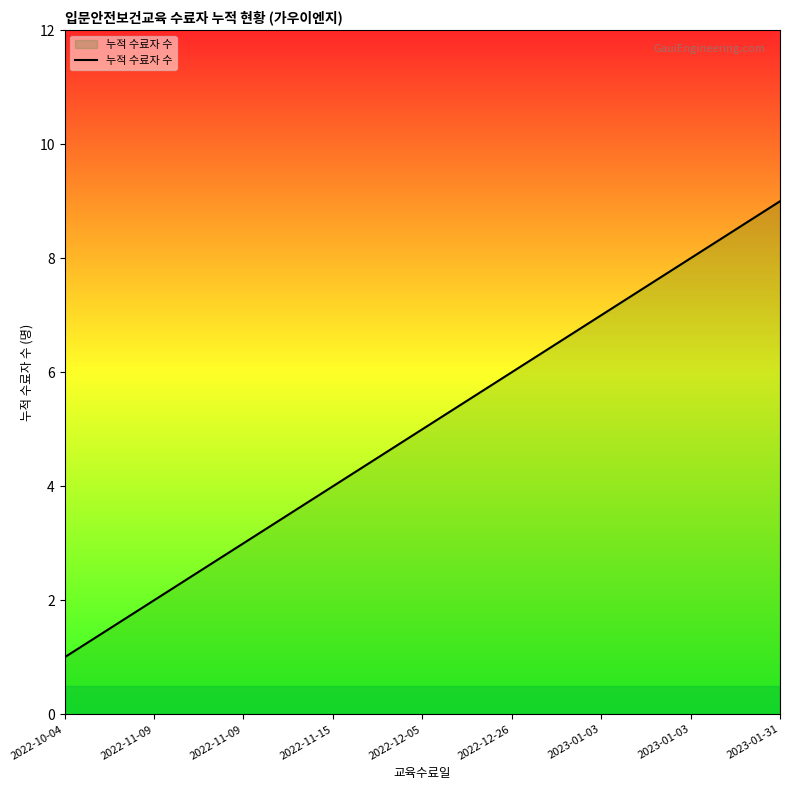

How many lines are shown in the chart?

1